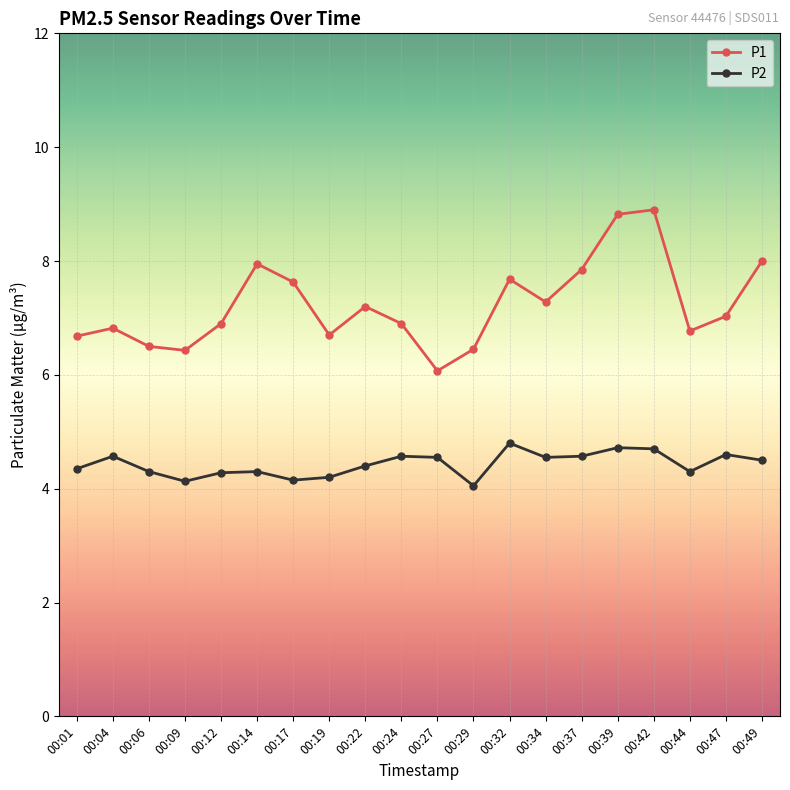

Rank the series by their maximum value, from lowest to highest.

P2, P1